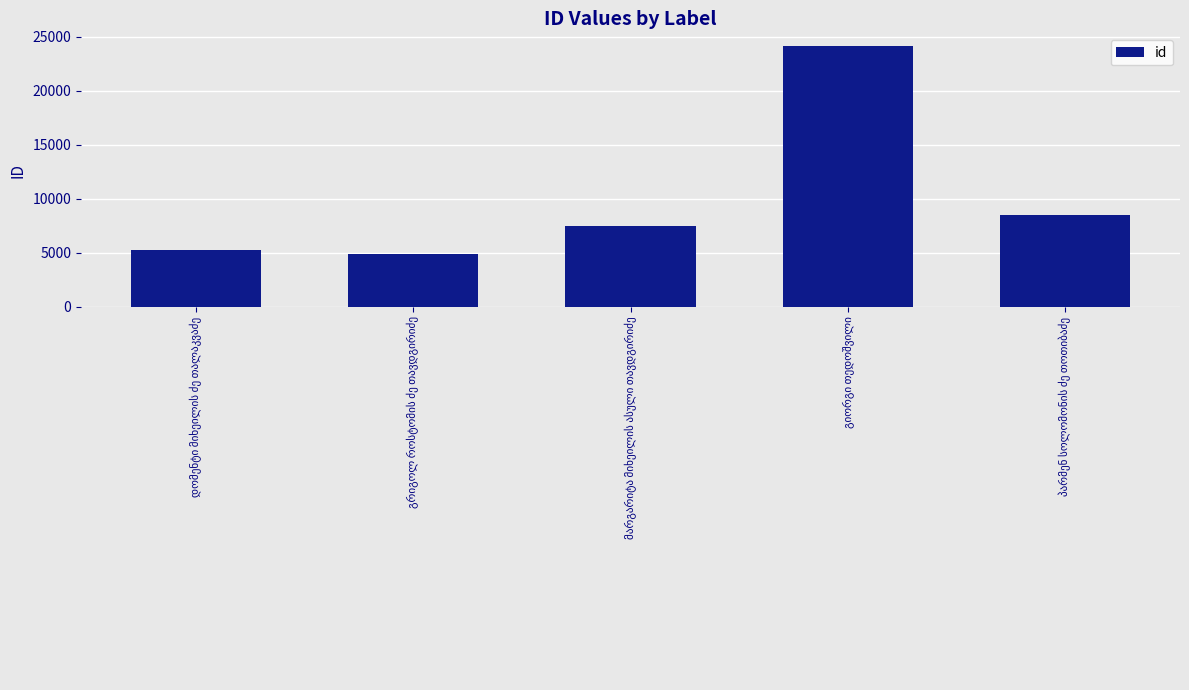

What is the greatest value displayed?

24132